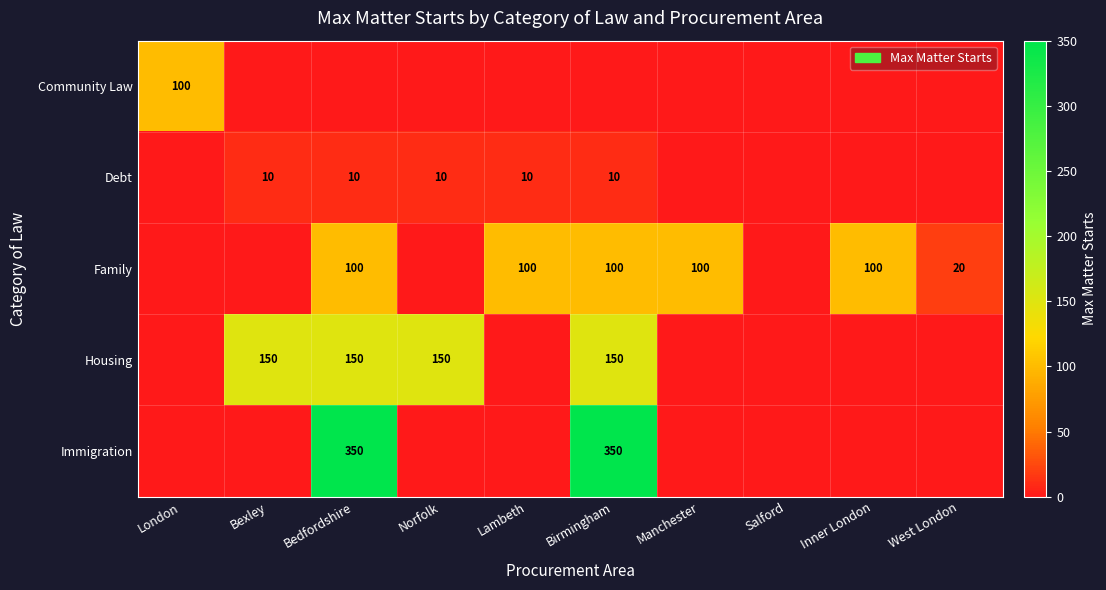

The Family series shows 100 at Inner London. True or false?

True